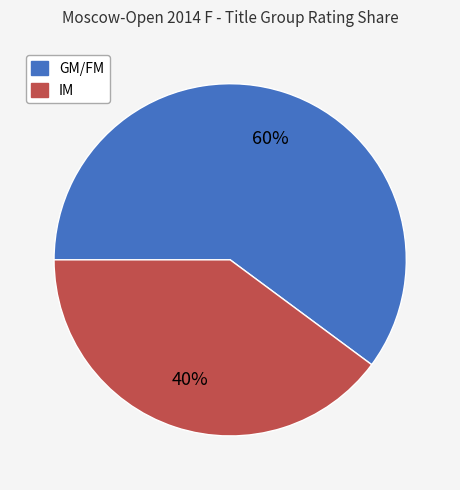

Count the number of slices in the pie.

2